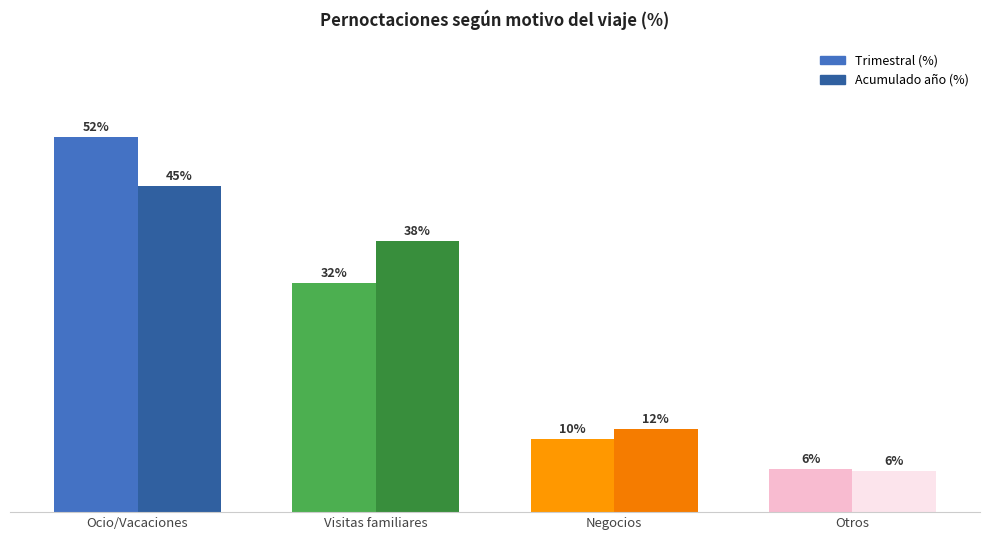

How many categories are shown in the chart?

4